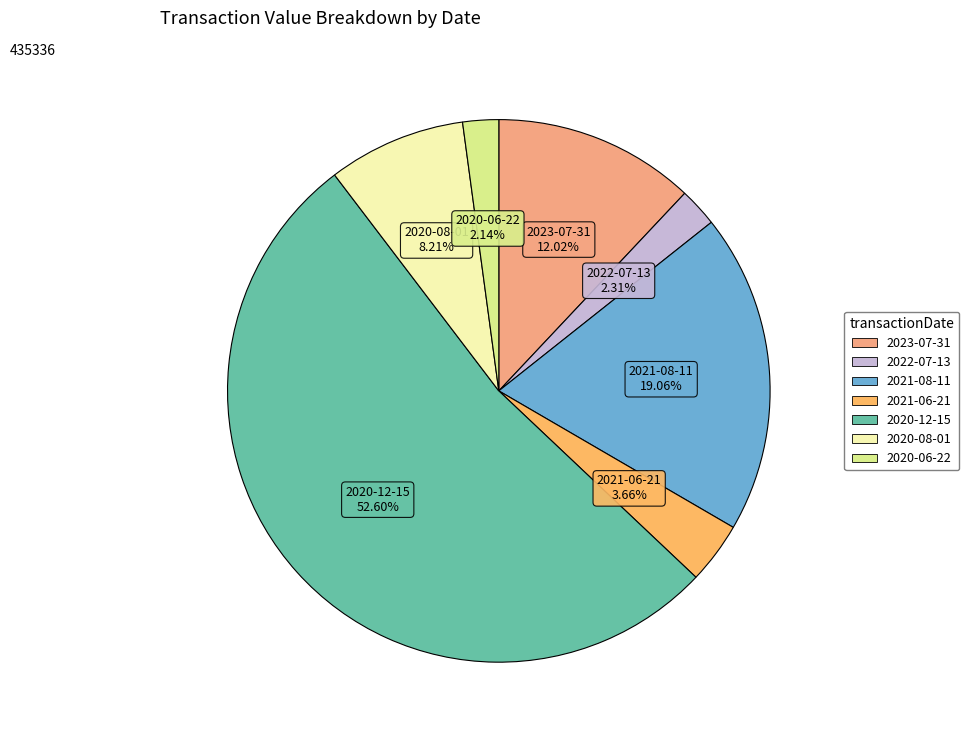

Count the number of slices in the pie.

7